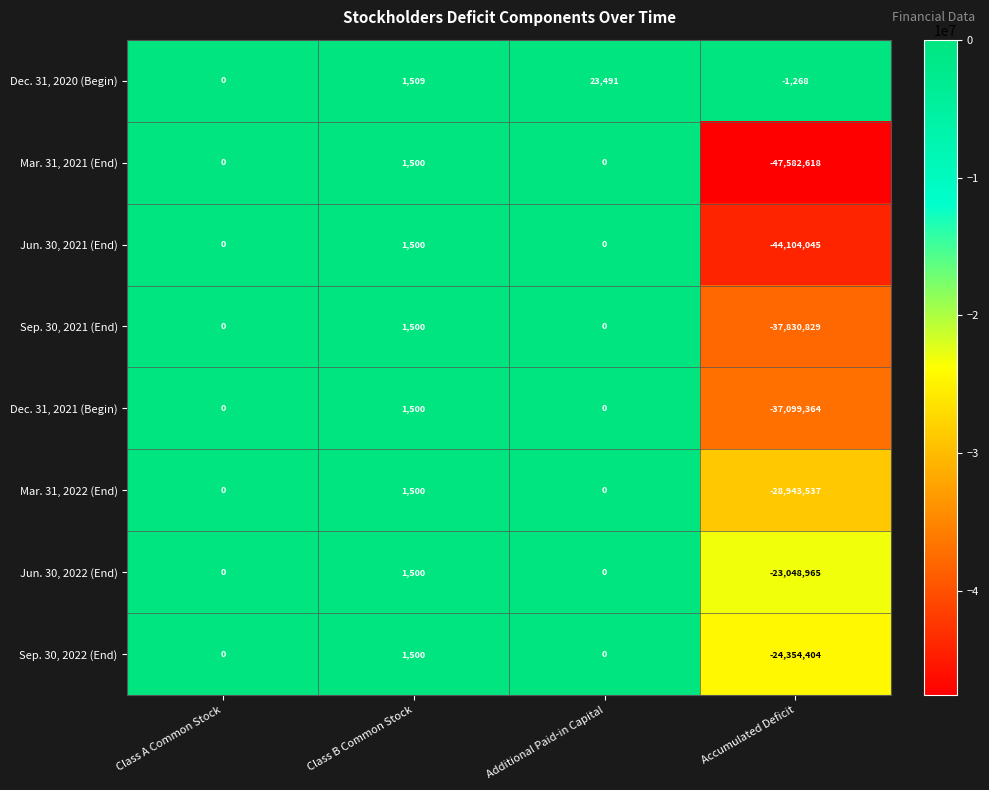

How many data points does each series have?

4